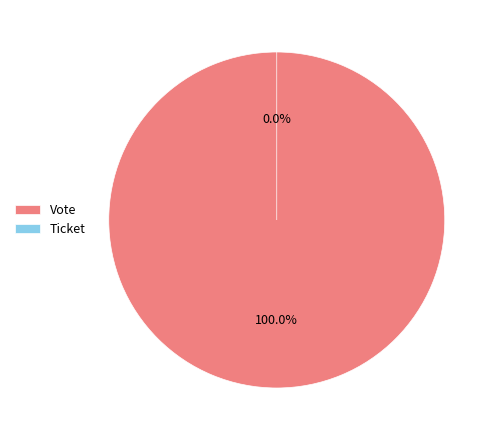

How many segments does this pie chart have?

2